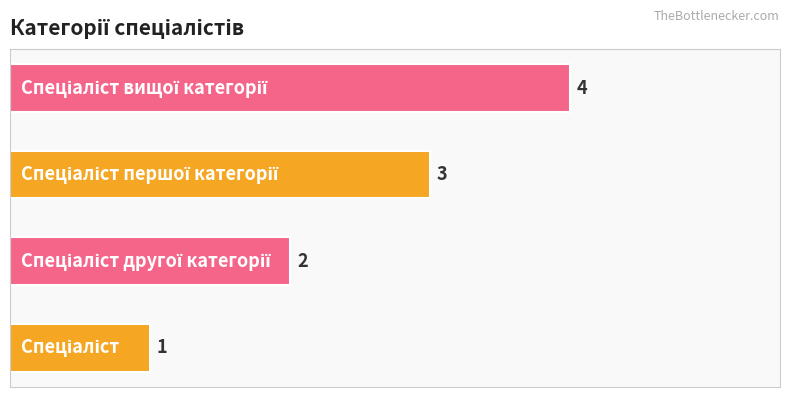

What is the sum of all values?

10